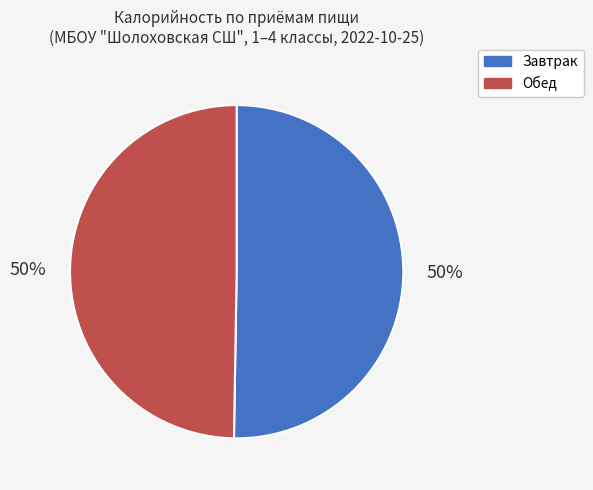

To the nearest percent, what is the average slice percentage?

50%